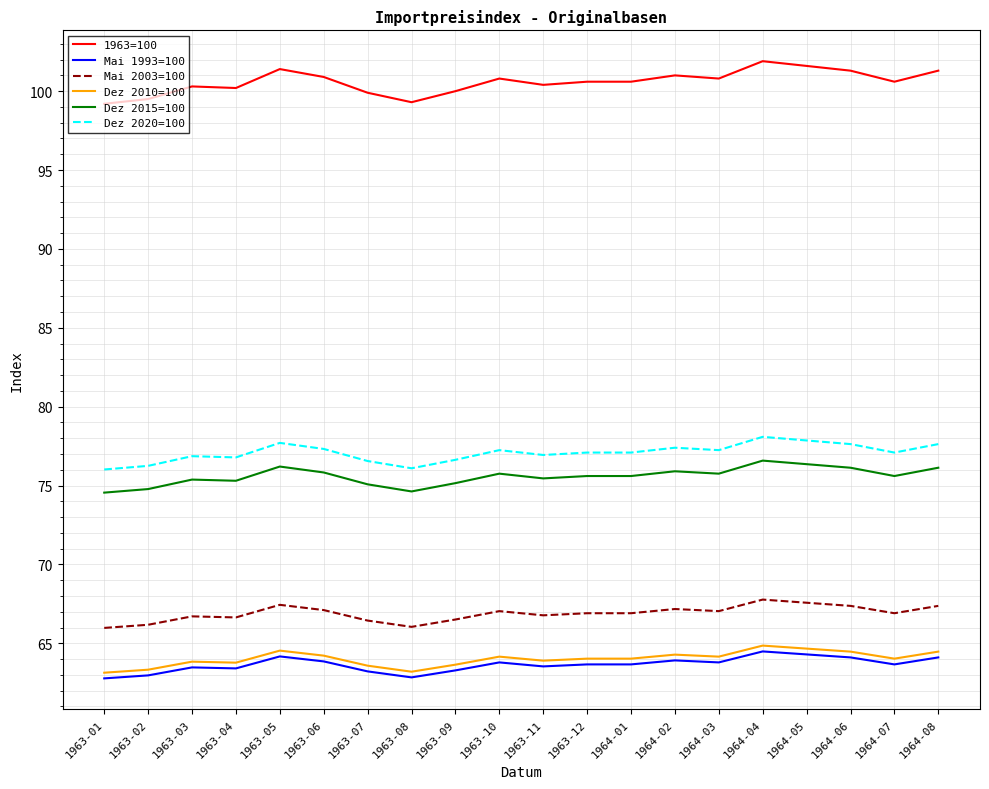

At 1963-10, list the series in order from largest to smallest.

1963=100, Dez 2020=100, Dez 2015=100, Mai 2003=100, Dez 2010=100, Mai 1993=100